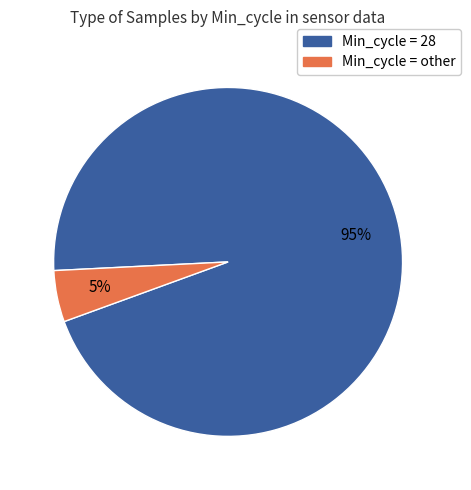

To the nearest percent, what is the average slice percentage?

50%